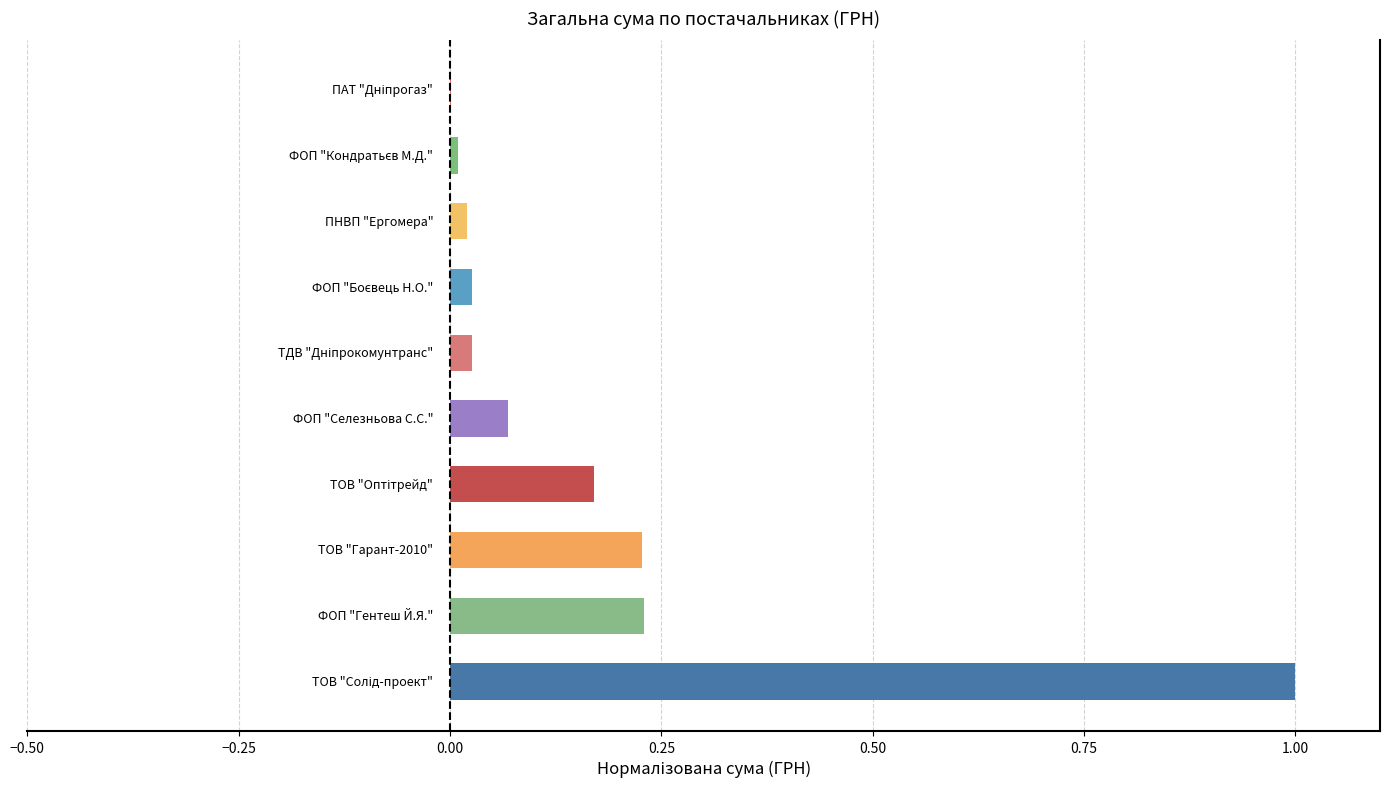

Reading left to right, what are all the values shown in this chart?

1.0	0.2	0.2	0.2	0.1	0.0	0.0	0.0	0.0	0.0